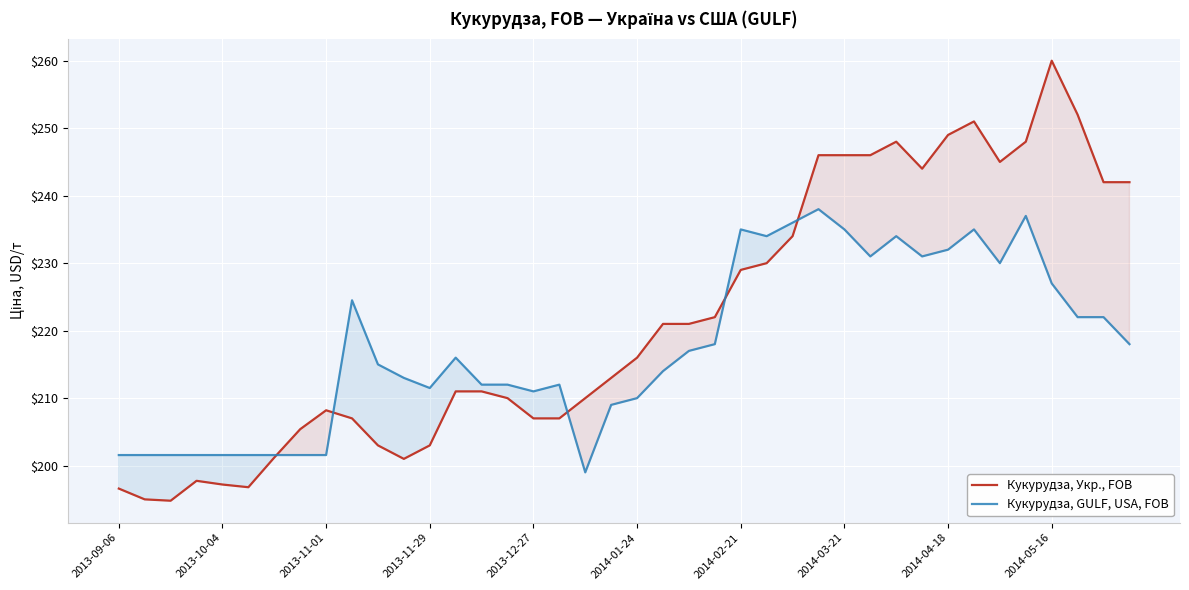

Which series has the largest total across all categories?

Кукурудза, Укр., FOB